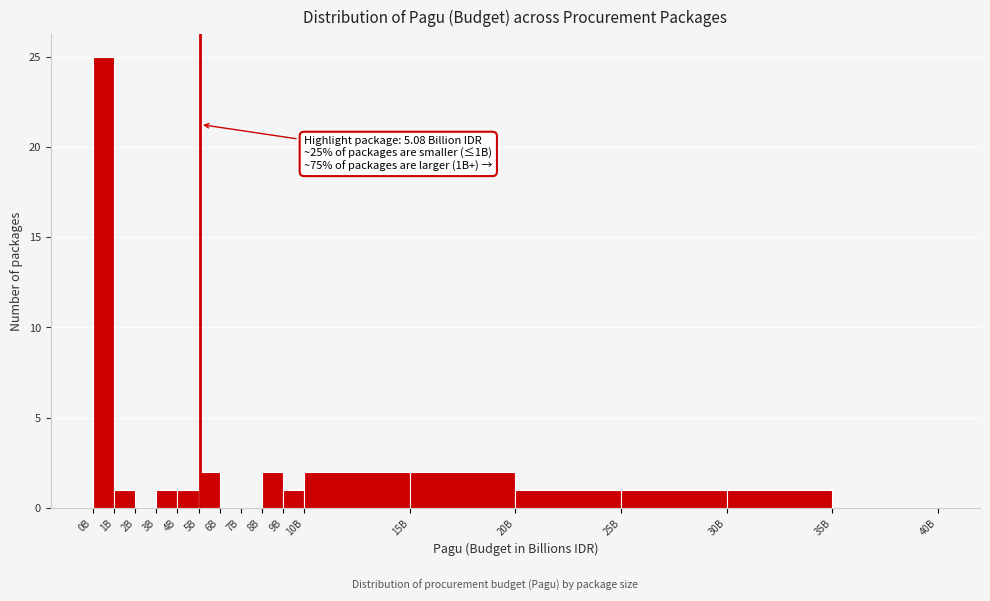

Reading left to right, list all the values displayed in this chart.

0B=25	1B=1	2B=0	3B=1	4B=1	5B=2	6B=0	7B=0	8B=2	9B=1	10B=2	15B=2	20B=1	25B=1	30B=1	35B=0